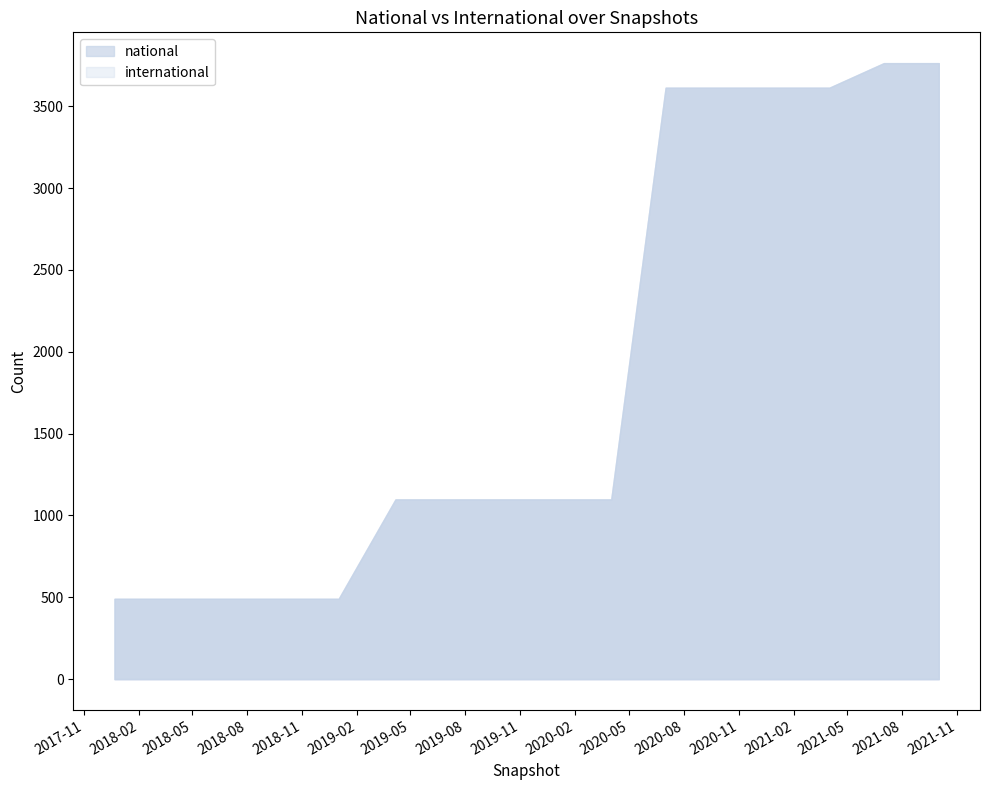

Read the value at 2018-07-11, to the nearest 100.

500